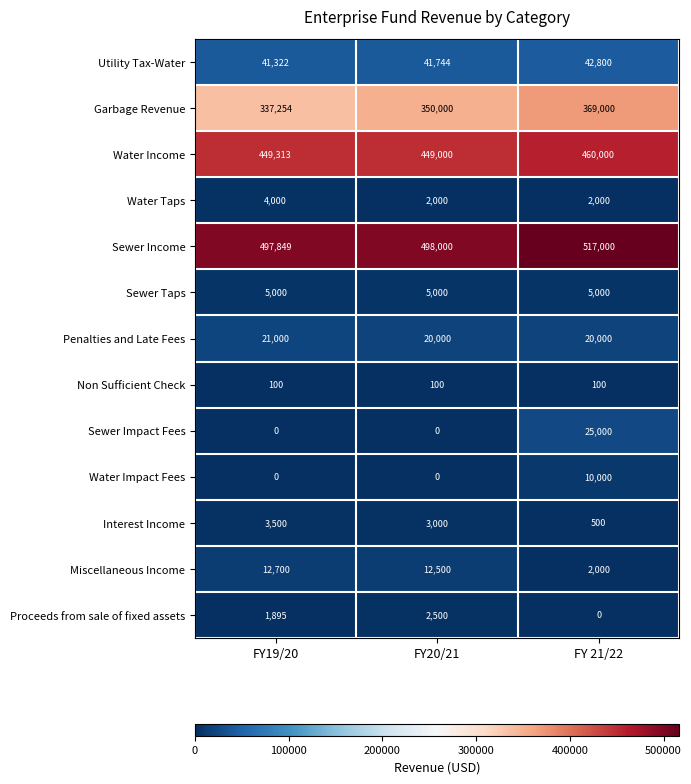

Where is Interest Income nearest to the value 2000?

FY20/21